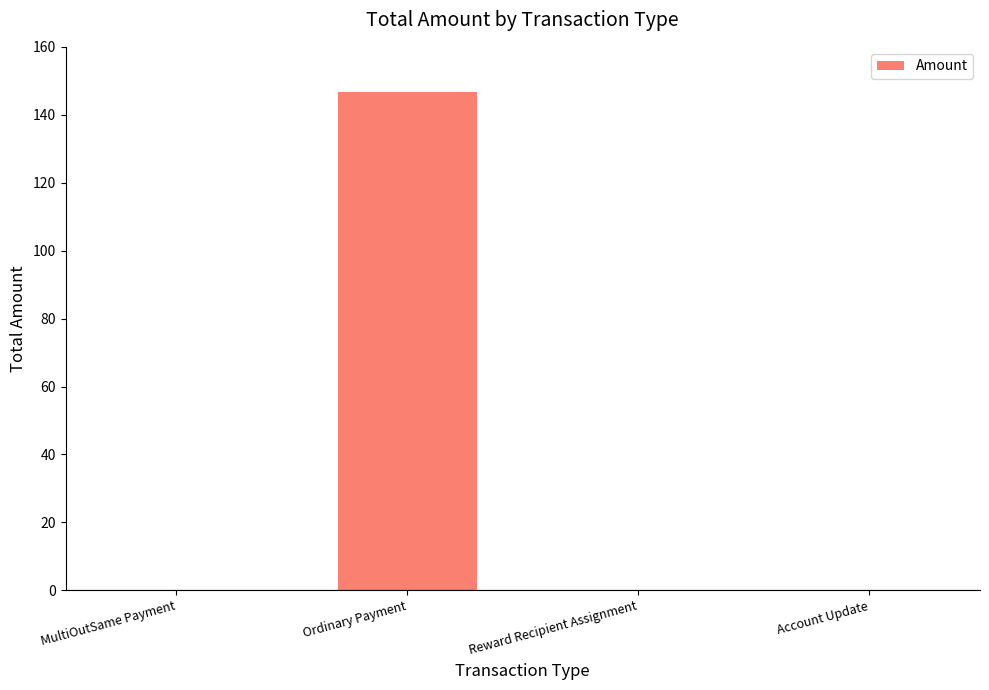

What is the maximum value shown in the chart?

146.7